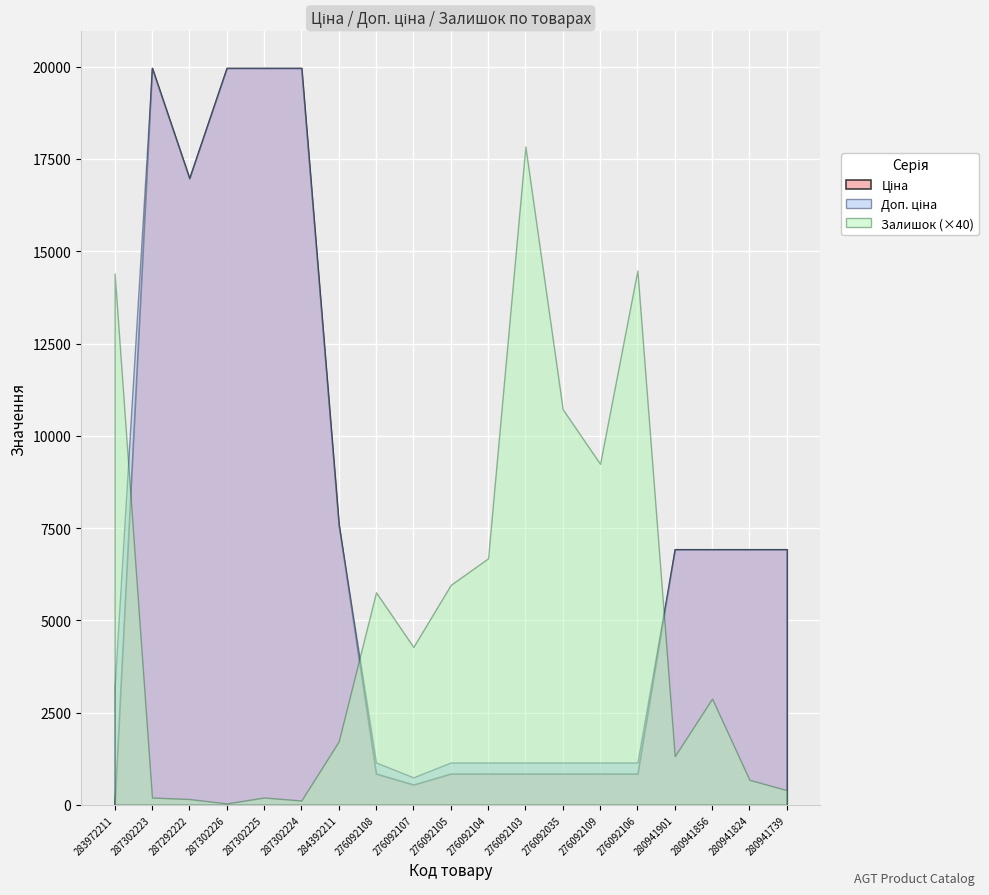

In Ціна, how many points are lower than both neighbors (excluding endpoints)?

2